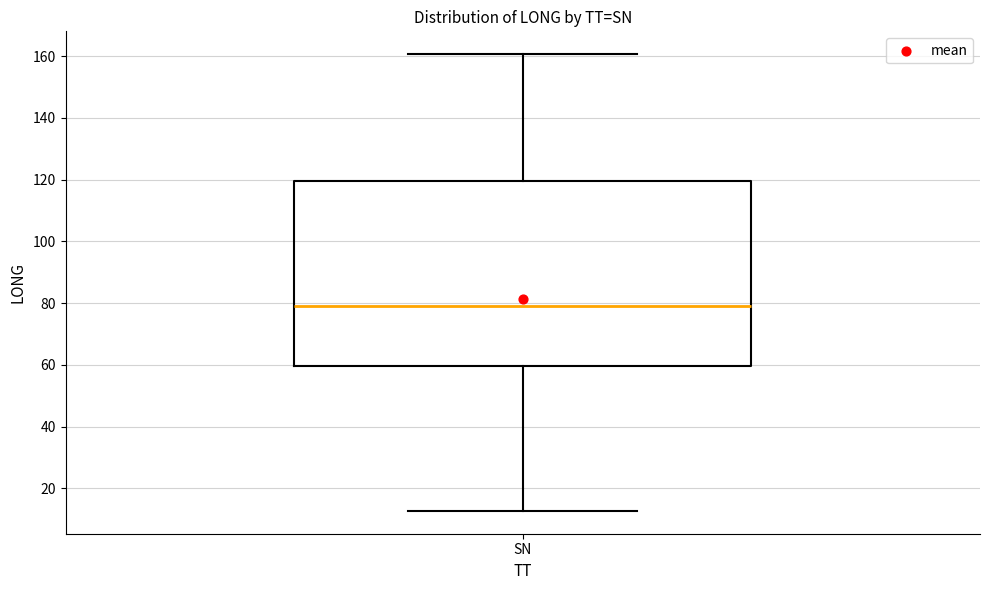

Where does the median line of the box for SN sit on the y-axis? The values are not printed on the chart, so give them approximately, as read against the axis.

80